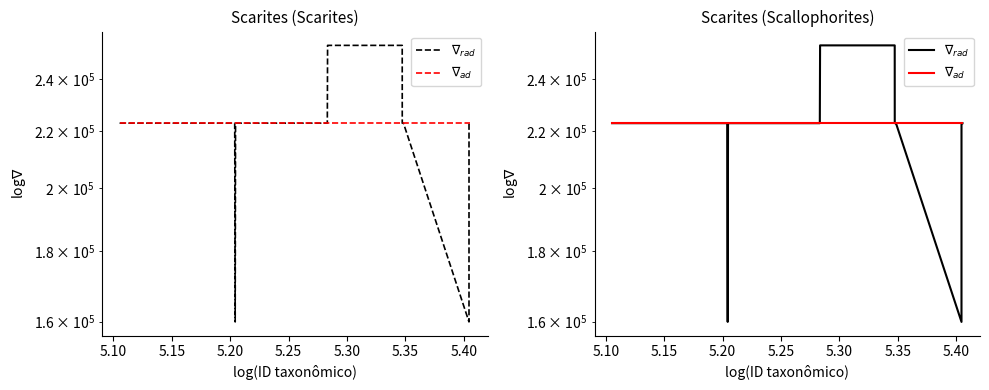

True or false: $\nabla_{ad}$ and $\nabla_{rad}$ cross at least once.

False